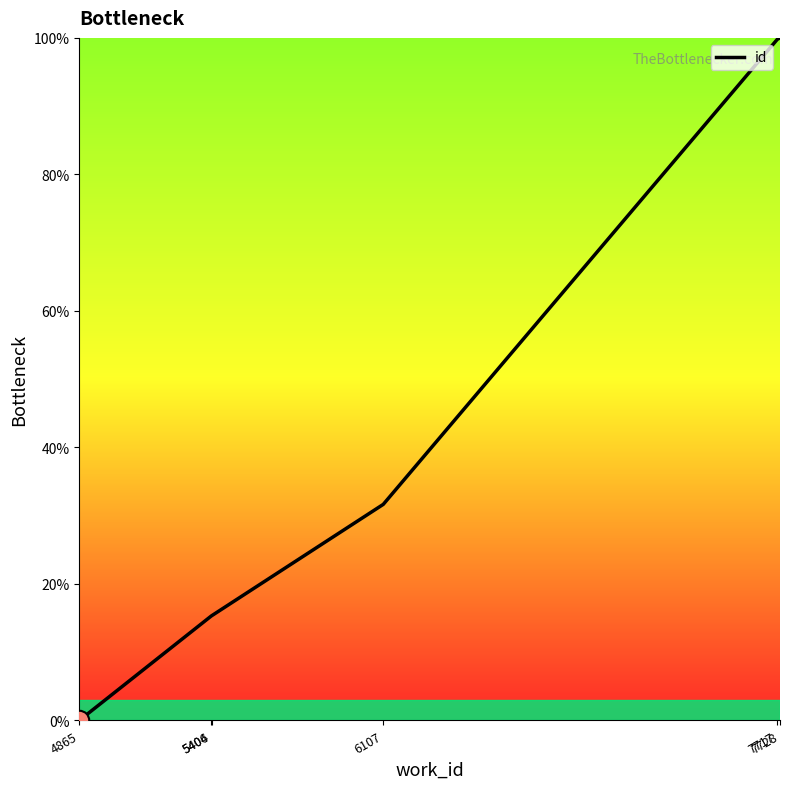

What is the sum of the values at 7717 and 4865?

99.8